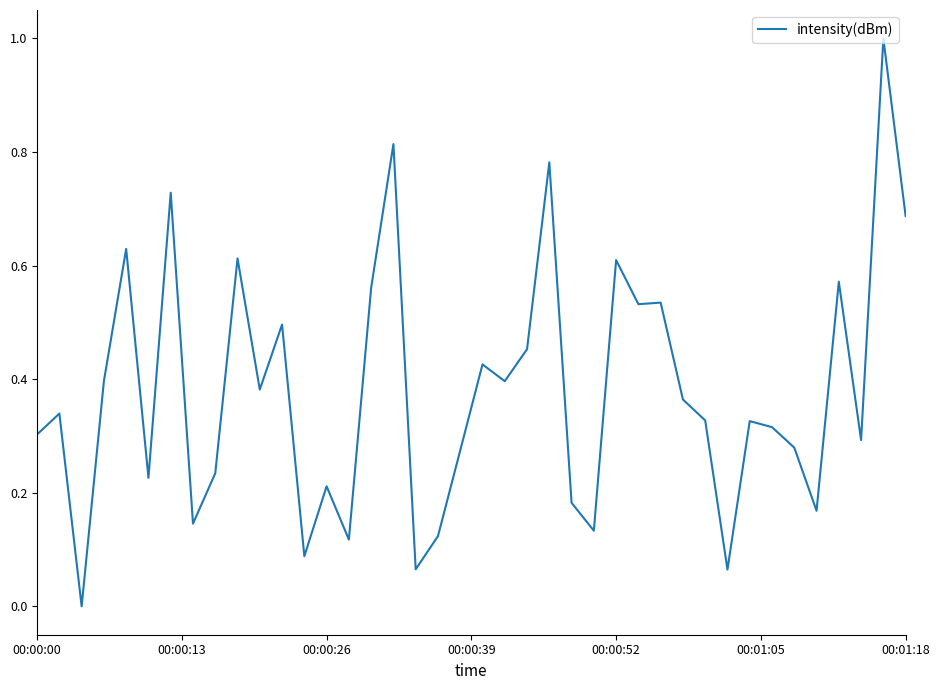

What is the difference between the maximum and minimum values?

1.0